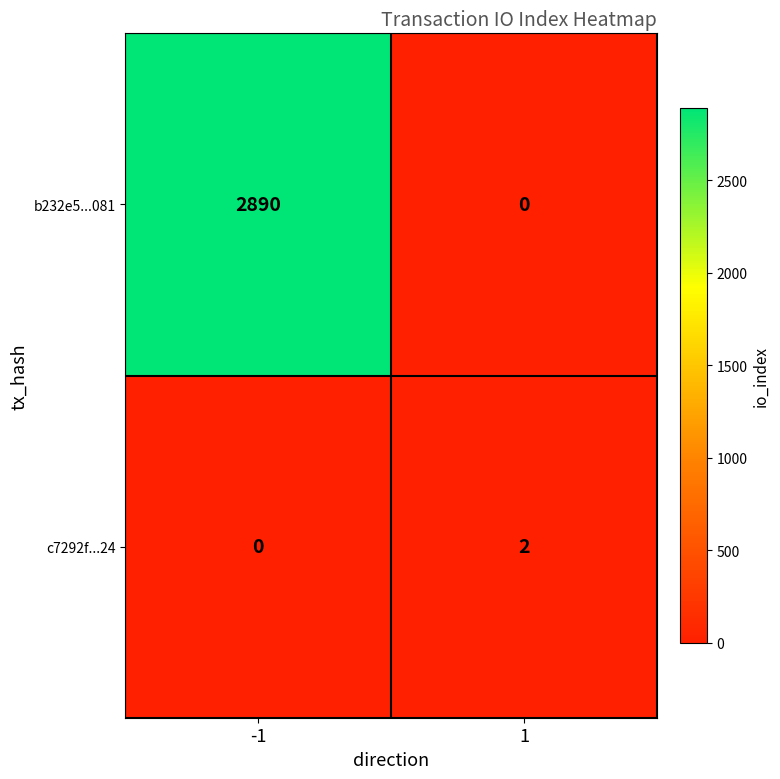

Which series has the widest spread of values?

b232e5...081